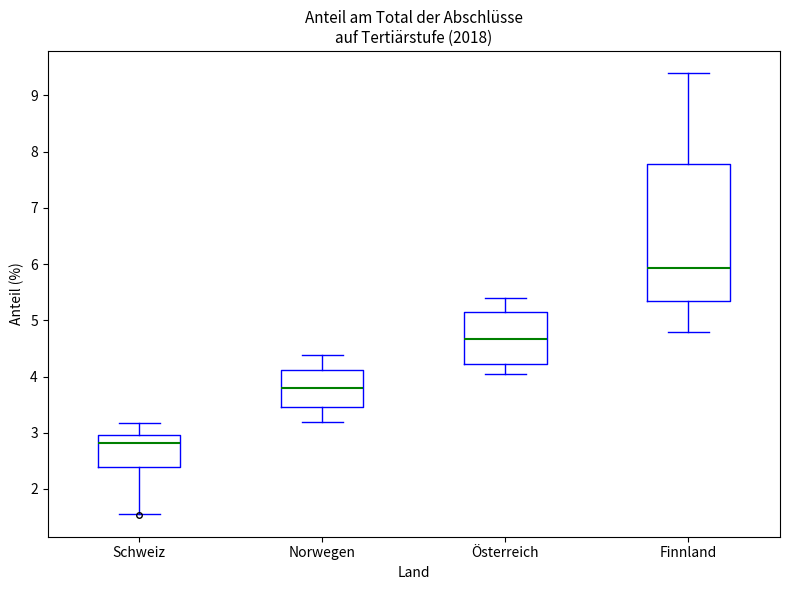

Where is the lower edge of the box for Finnland on the y-axis? The values are not printed on the chart, so give them approximately, as read against the axis.

5.3